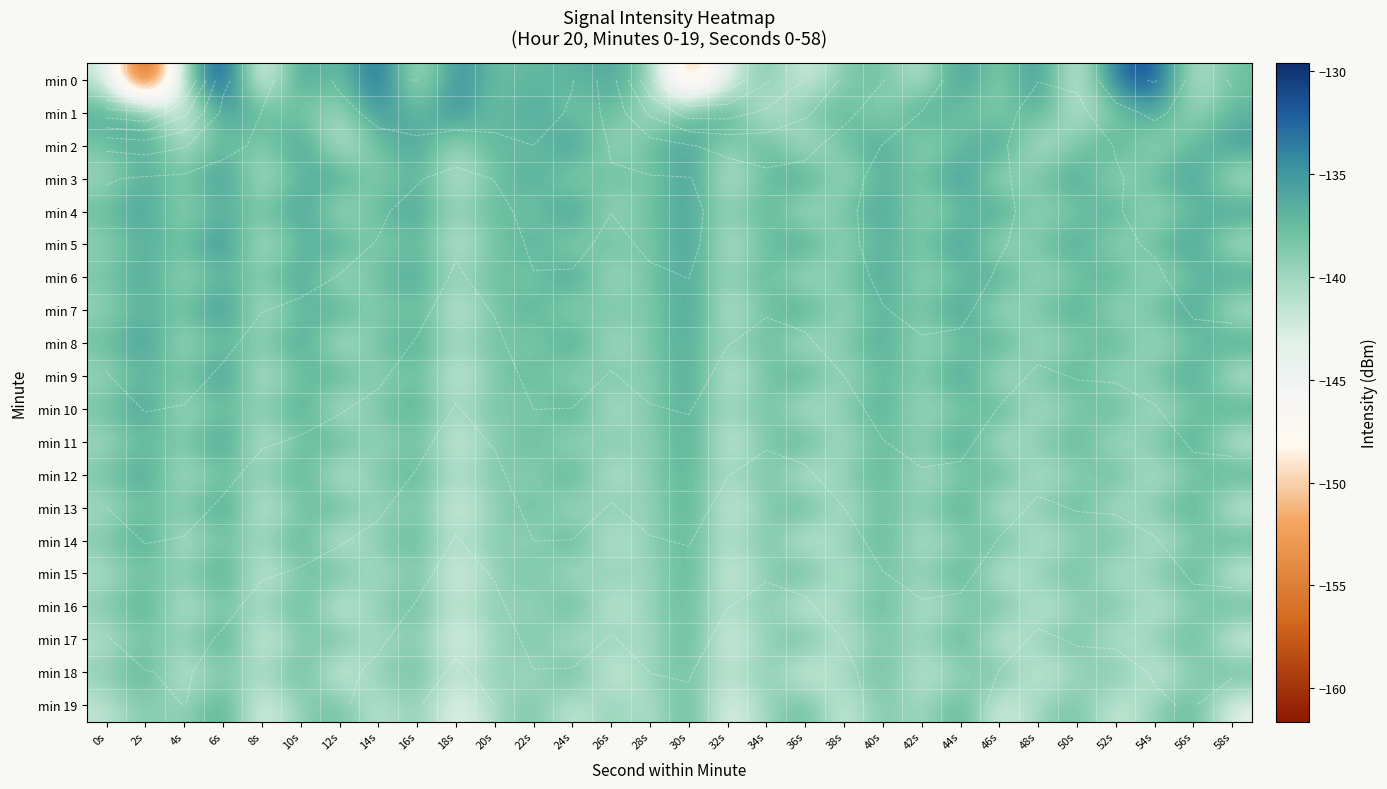

At which label is min 4 closest to -137?

14s